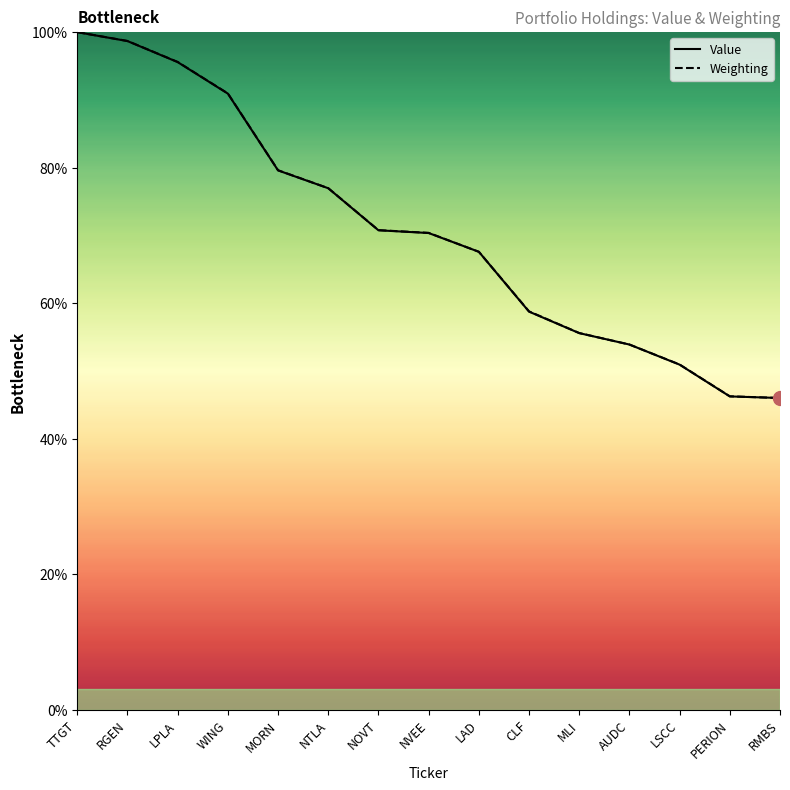

Count the number of data series in this chart.

2